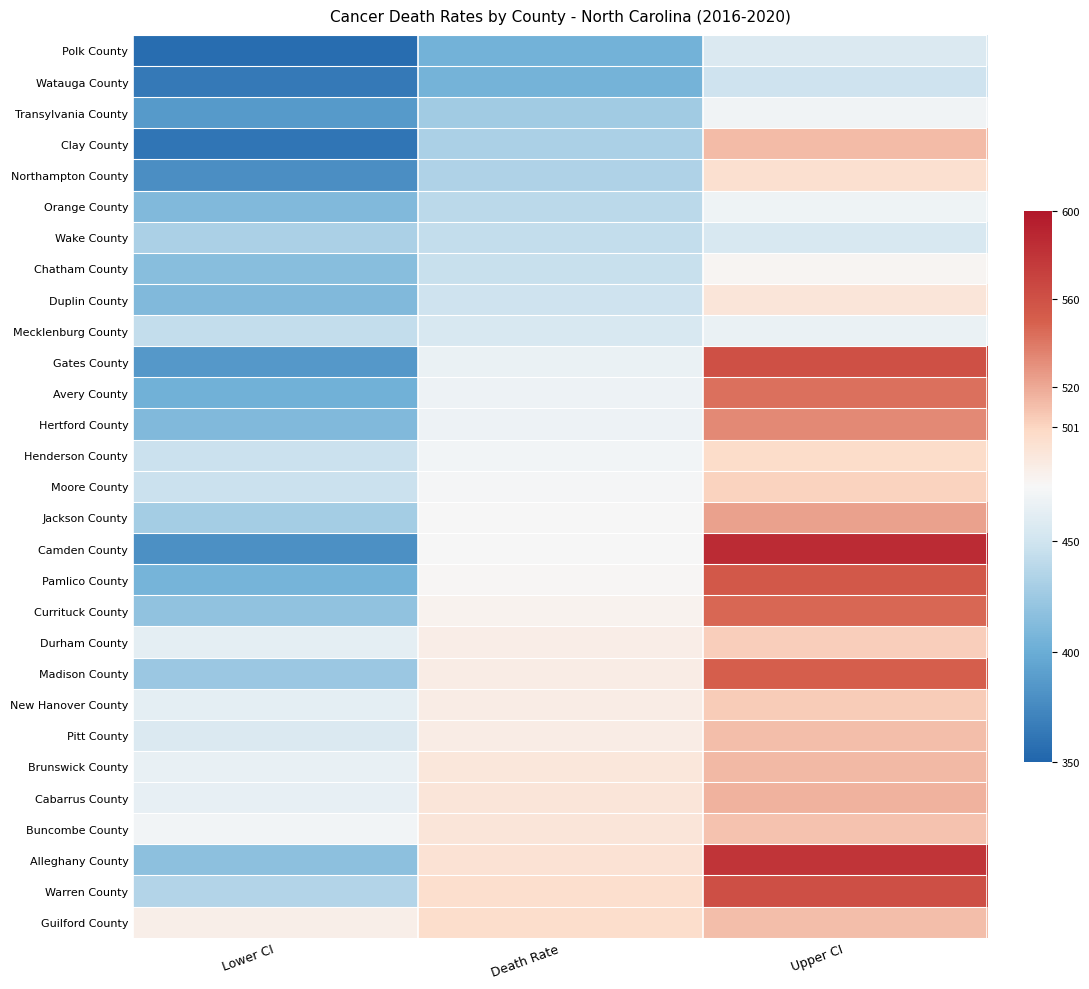

What is the spread (max minus min) of values at Upper CI?

136.9